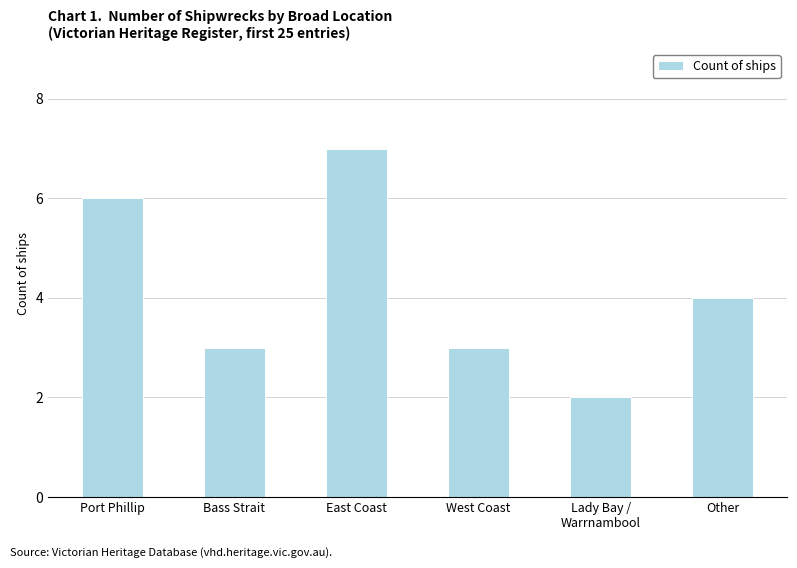

What is the change in value from Port Phillip to Bass Strait?

-3